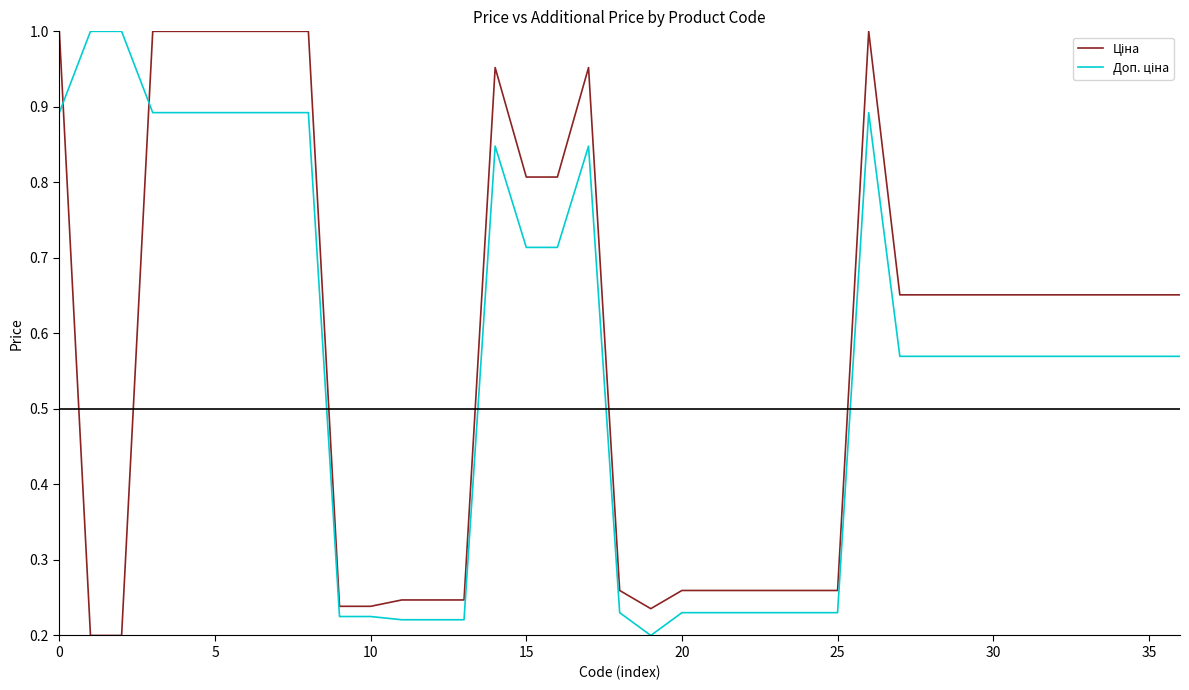

How many categories are shown in the chart?

37